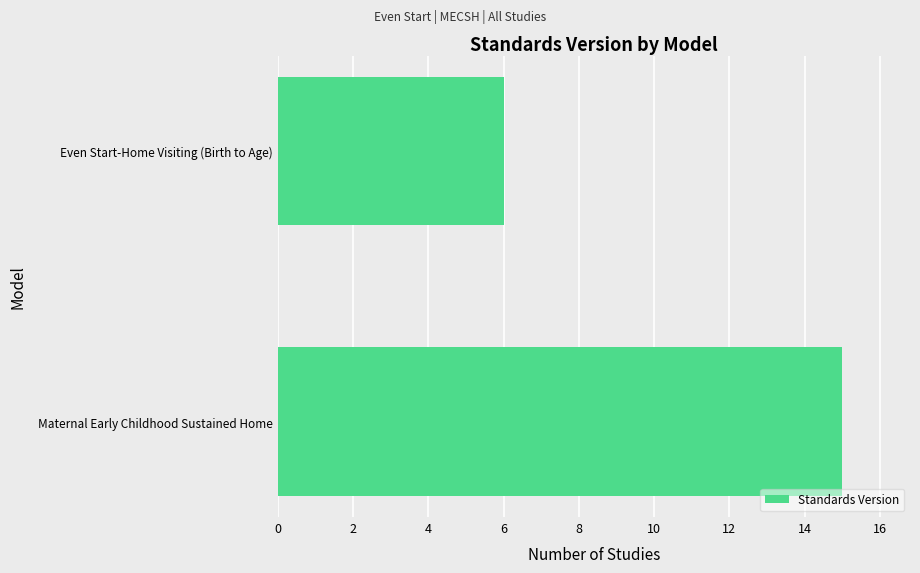

How many bars are there in total?

2